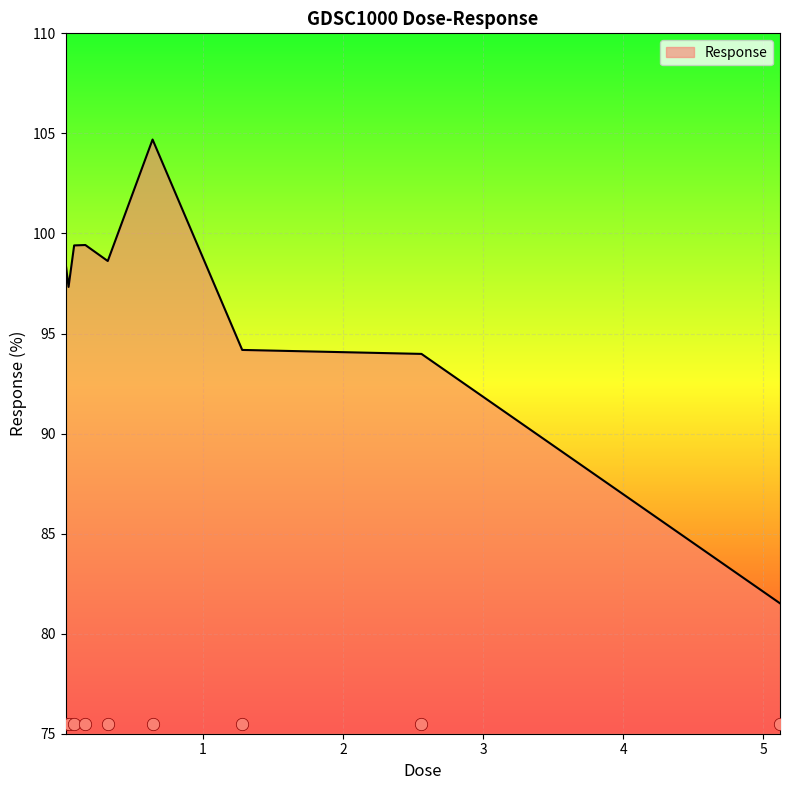

What is the change in value from 0.04 to 0.32?

+1.3